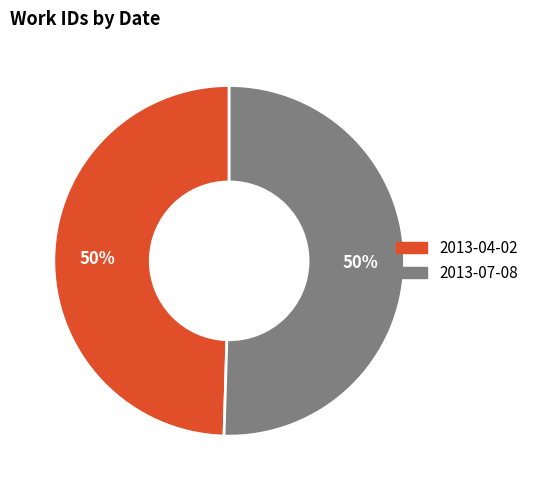

Count the number of slices in the pie.

2